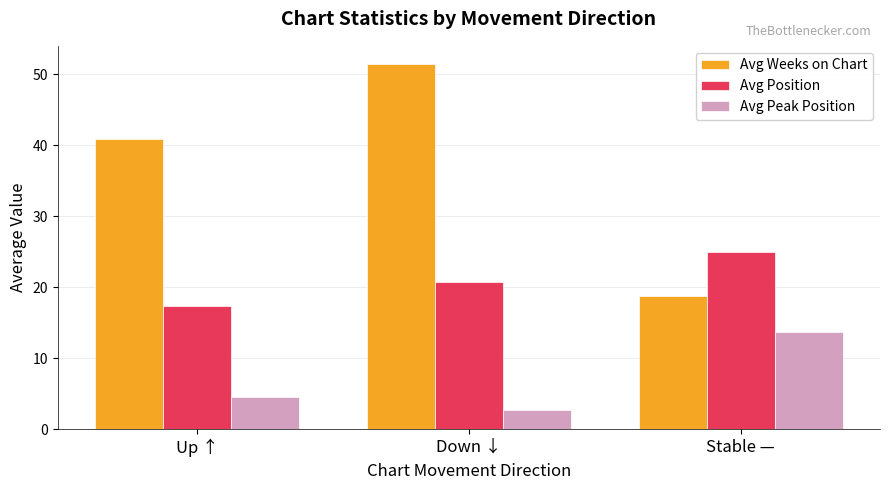

Which category has the highest value across all series?

Down ↓